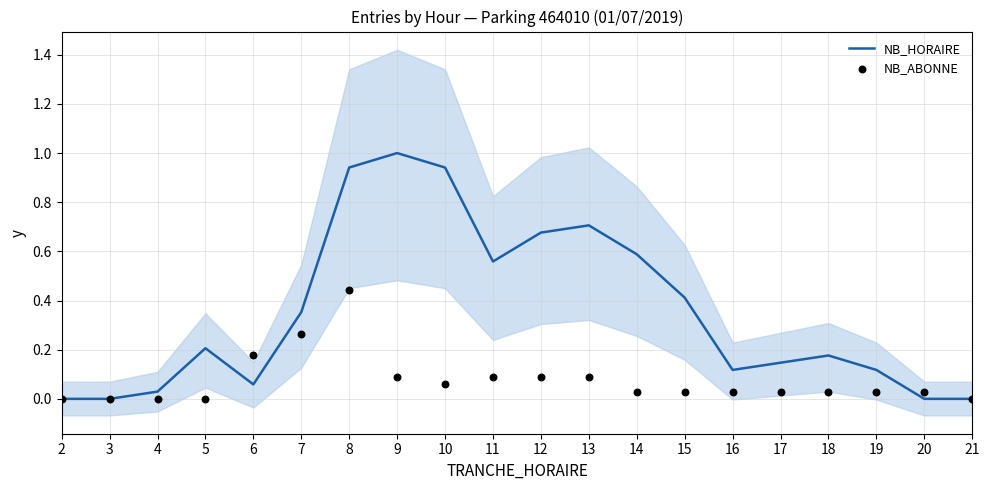

Which series has the largest total across all categories?

NB_HORAIRE